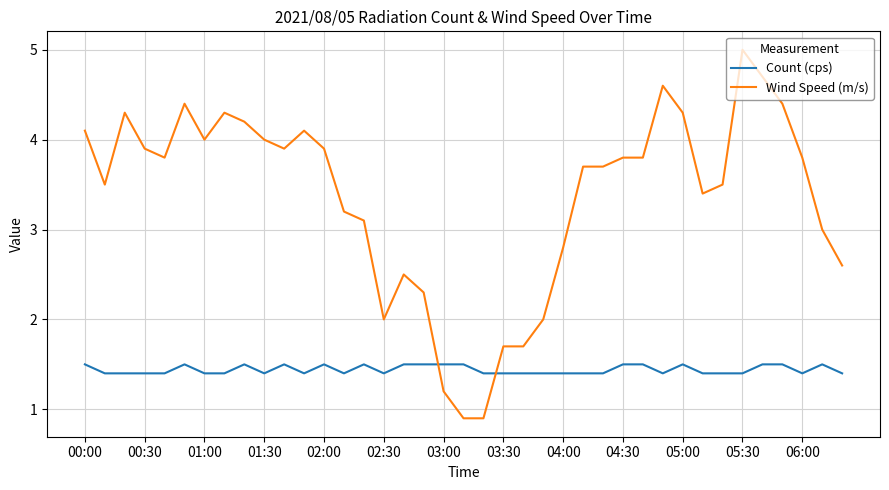

Which series ends up on top after the final intersection of Wind Speed (m/s) and Count (cps)?

Wind Speed (m/s)